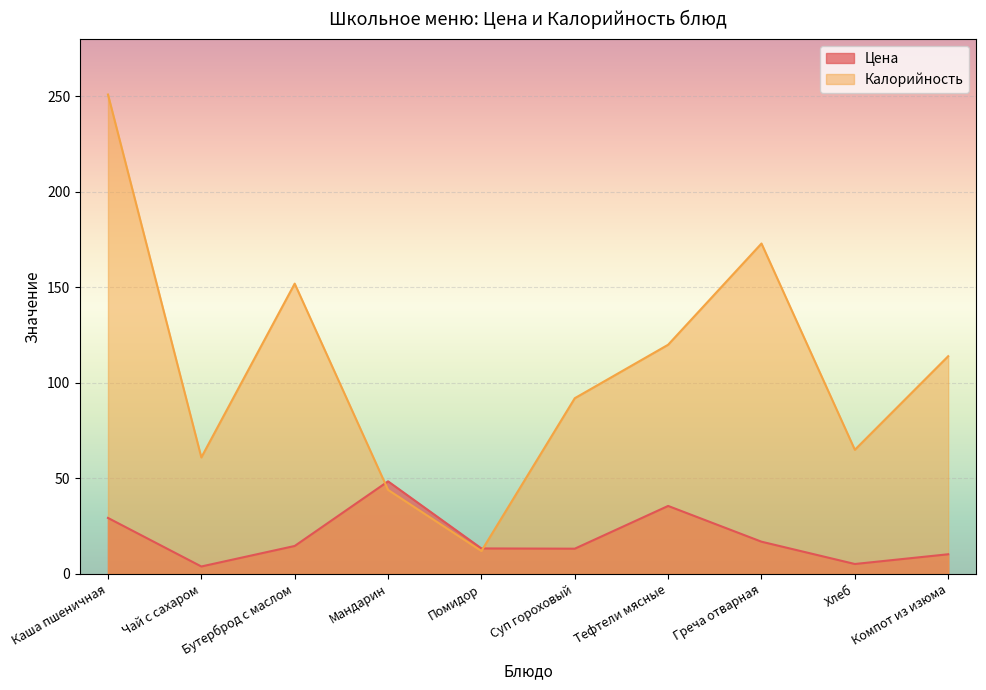

What is the difference between the Цена values at Греча отварная and Чай с сахаром?

13.0